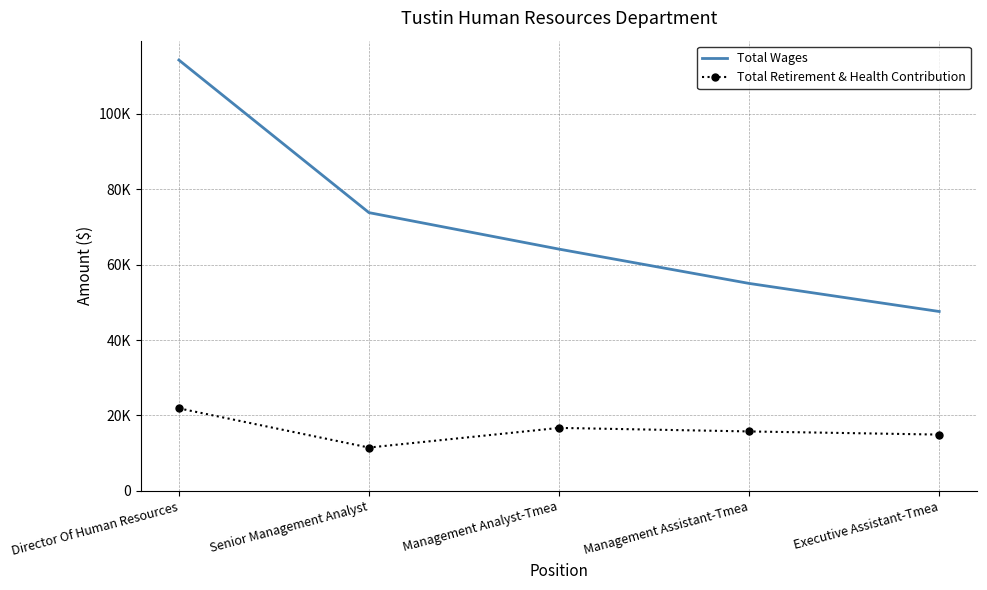

What are all the series names shown in the legend?

Total Wages, Total Retirement & Health Contribution